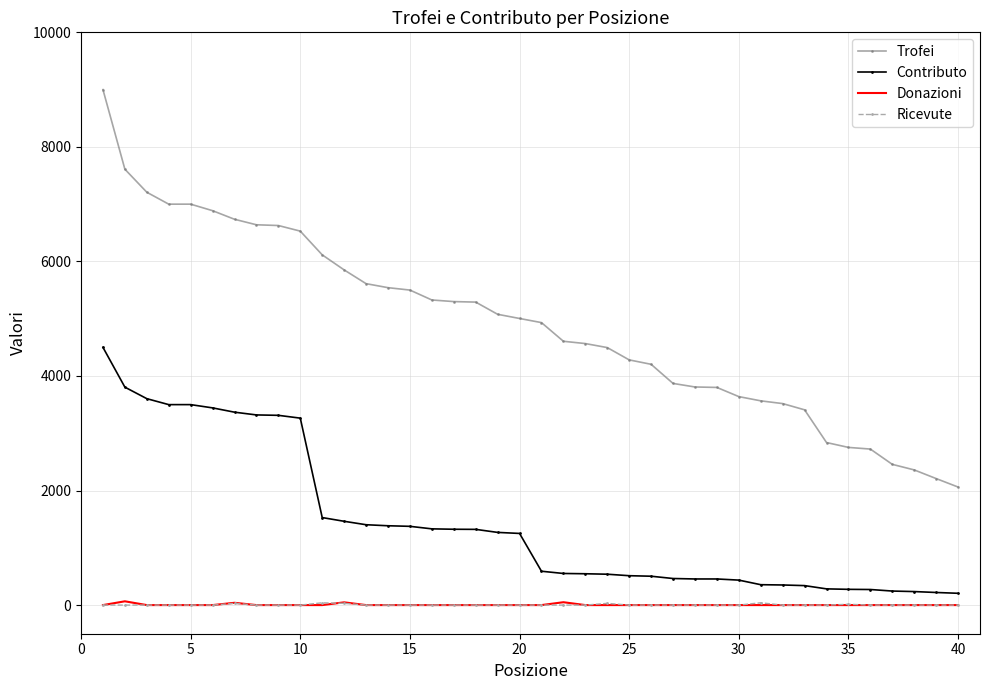

Which series has the widest spread of values?

Trofei